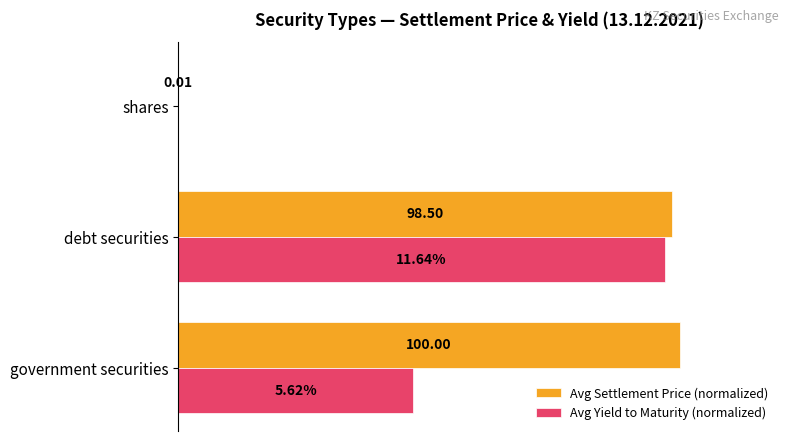

Which series has the largest total across all categories?

Avg Settlement Price (normalized)